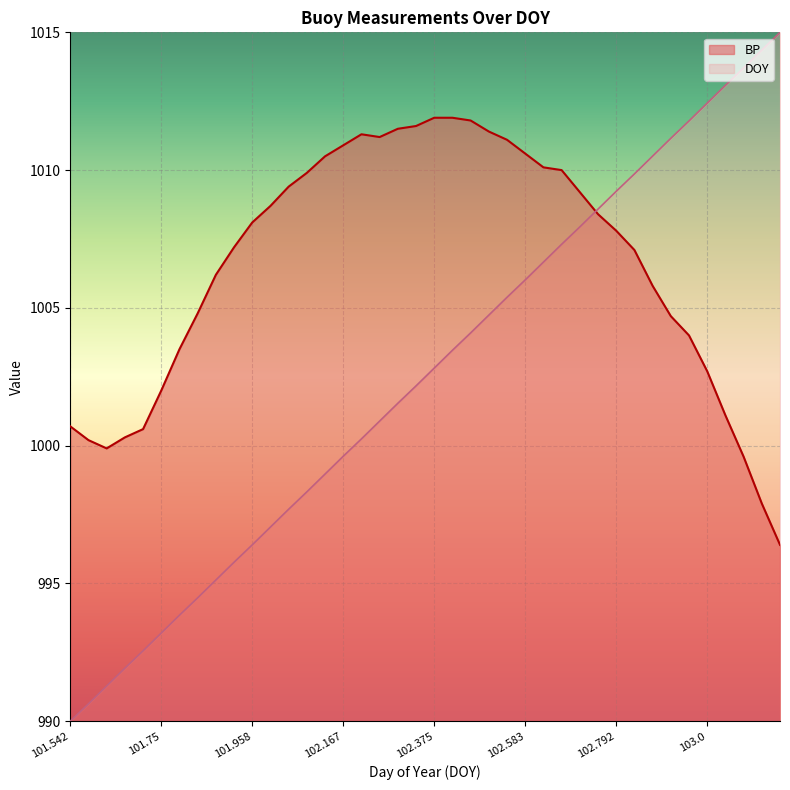

What is the difference between the maximum and minimum values in the BP series?

15.5